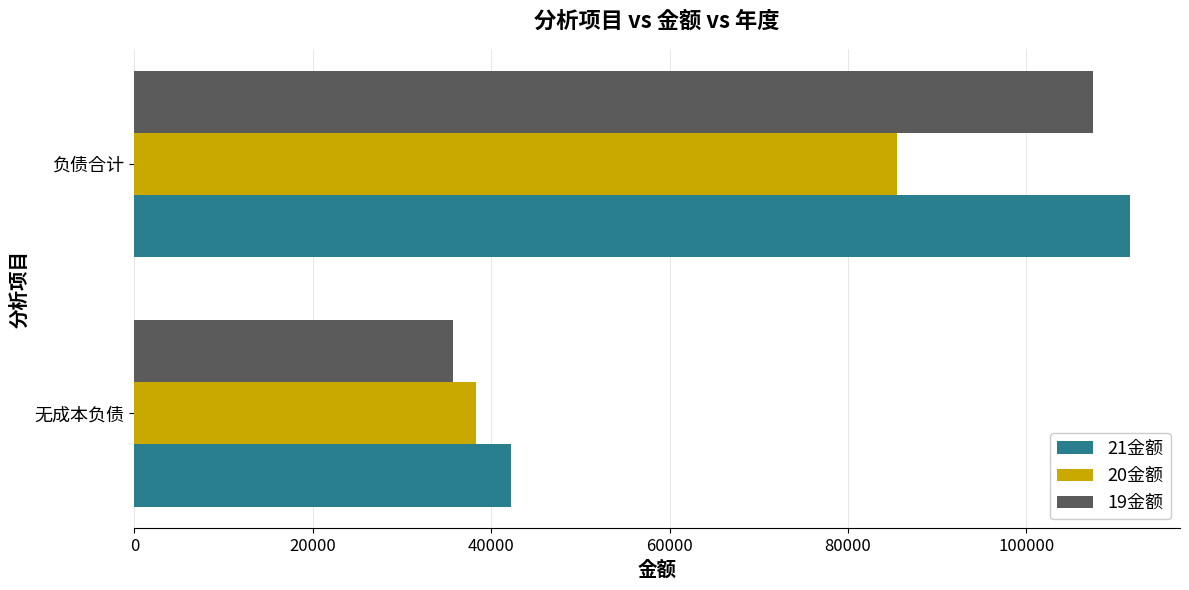

Which series has the largest total across all categories?

21金额